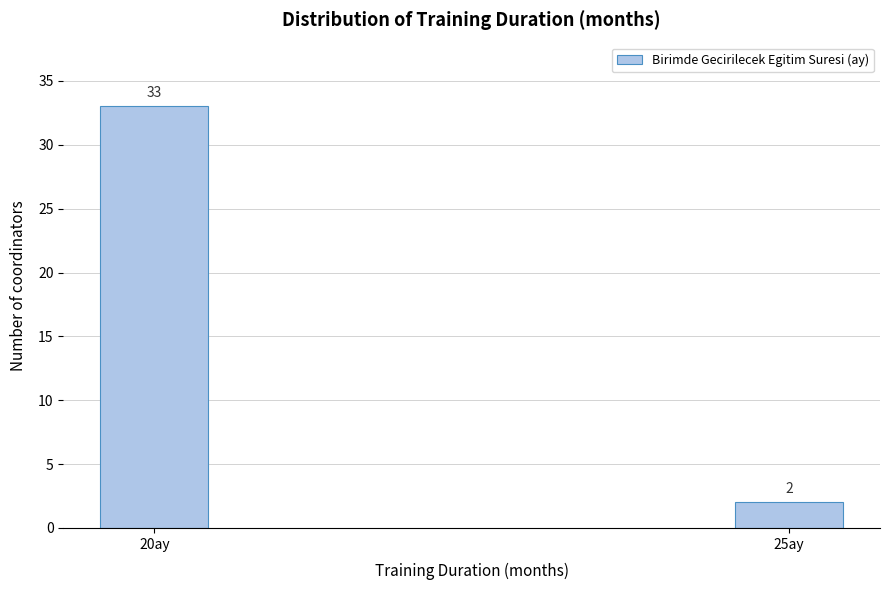

Reading left to right, list all the values displayed in this chart.

33	2